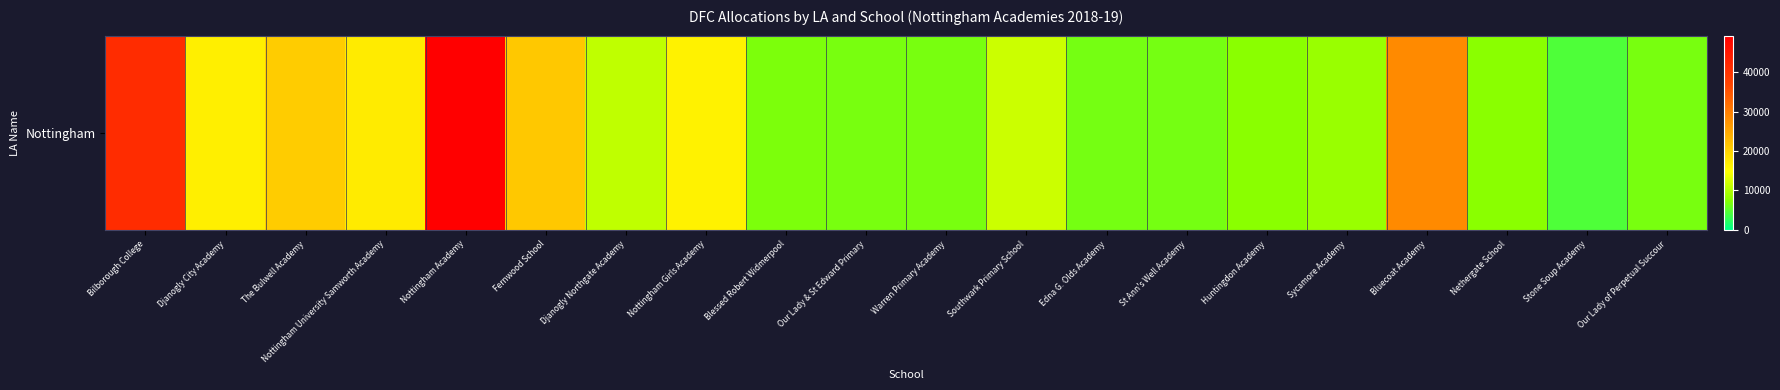

At which label is the value closest to 26837?

Bluecoat Academy